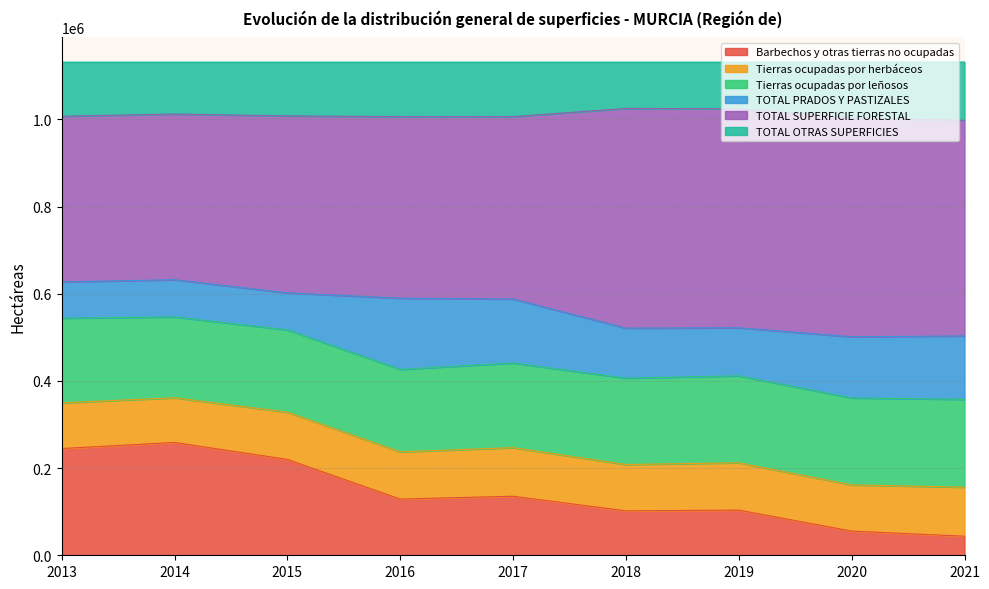

The value of Barbechos y otras tierras no ocupadas at 2016 is 128990. True or false?

True